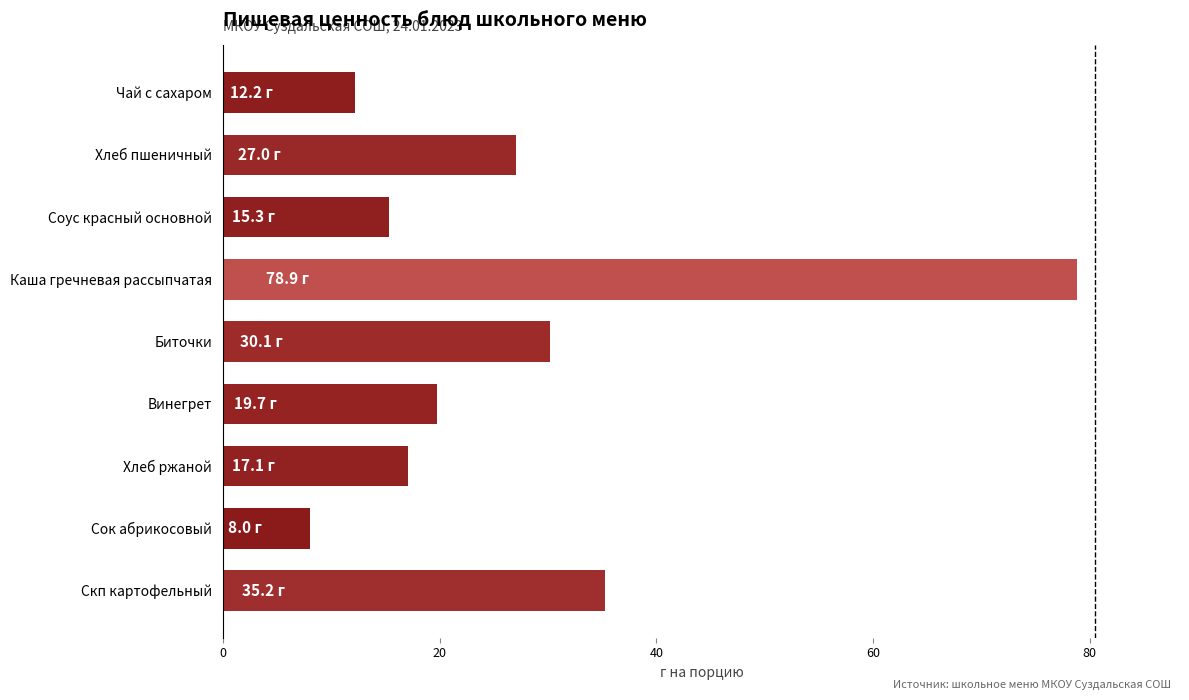

Rank the categories by value from highest to lowest.

Каша гречневая рассыпчатая, Скп картофельный, Биточки, Хлеб пшеничный, Винегрет, Хлеб ржаной, Соус красный основной, Чай с сахаром, Сок абрикосовый